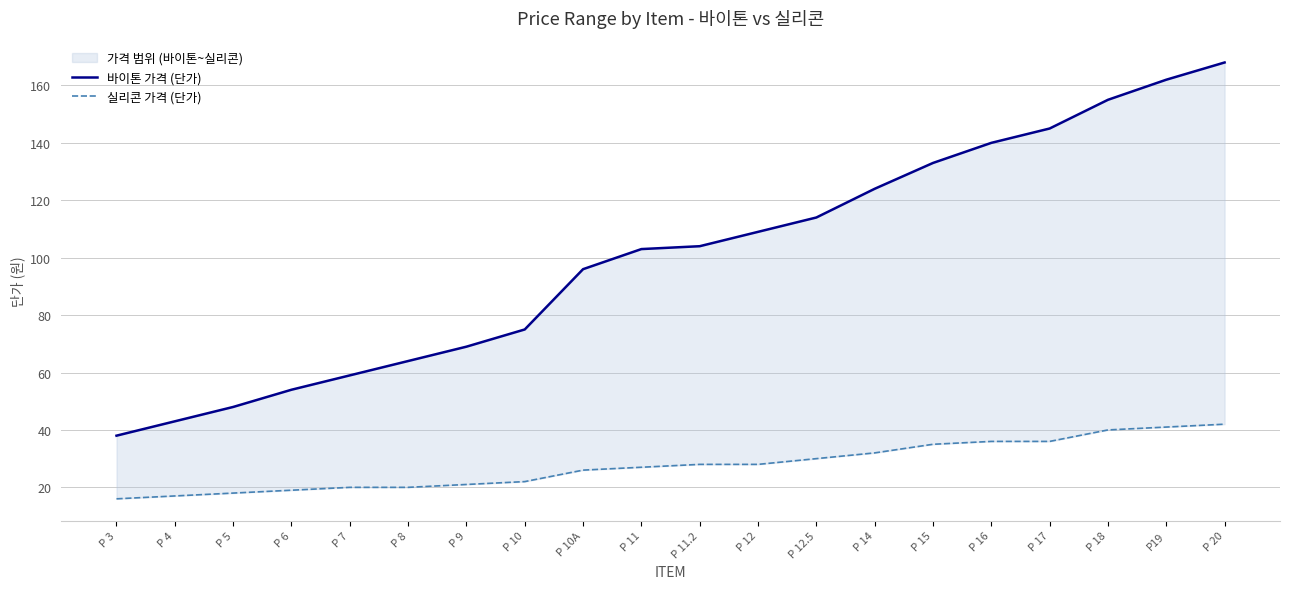

Which category has the highest value in the 실리콘 가격 (단가) series?

P 20